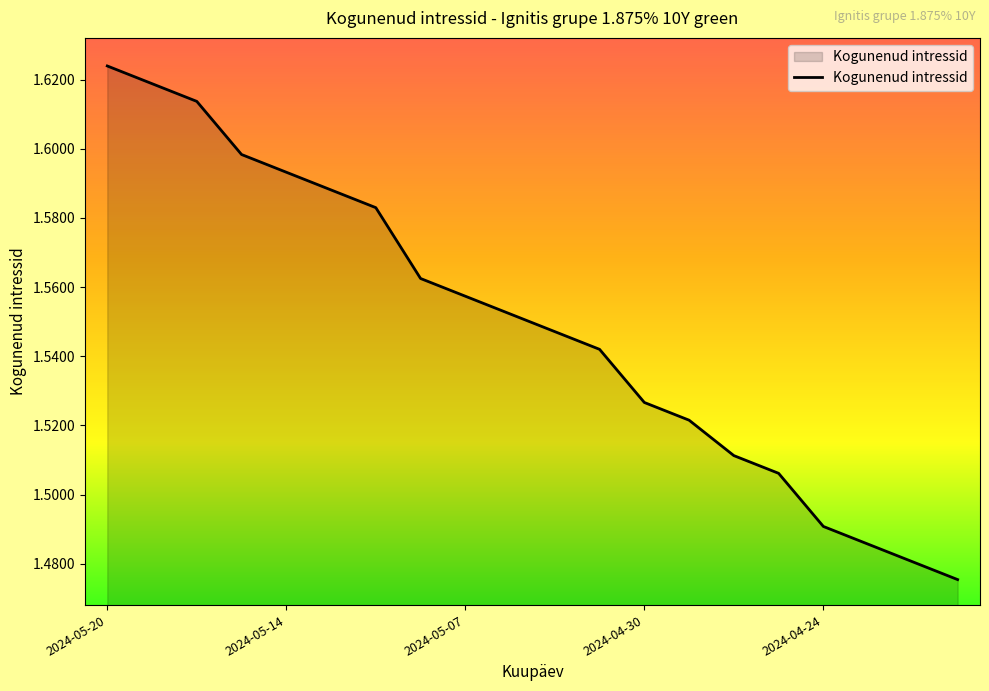

What is the label of the 6th point from the right?

2024-04-26